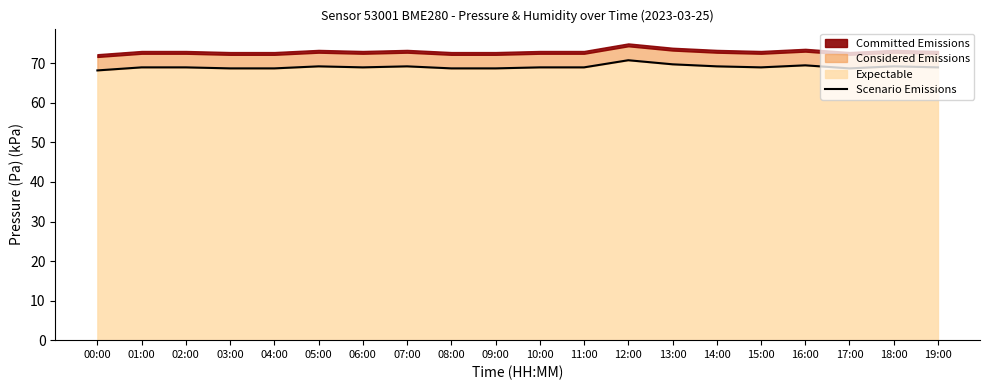

What is the minimum value shown in the chart?

68.2